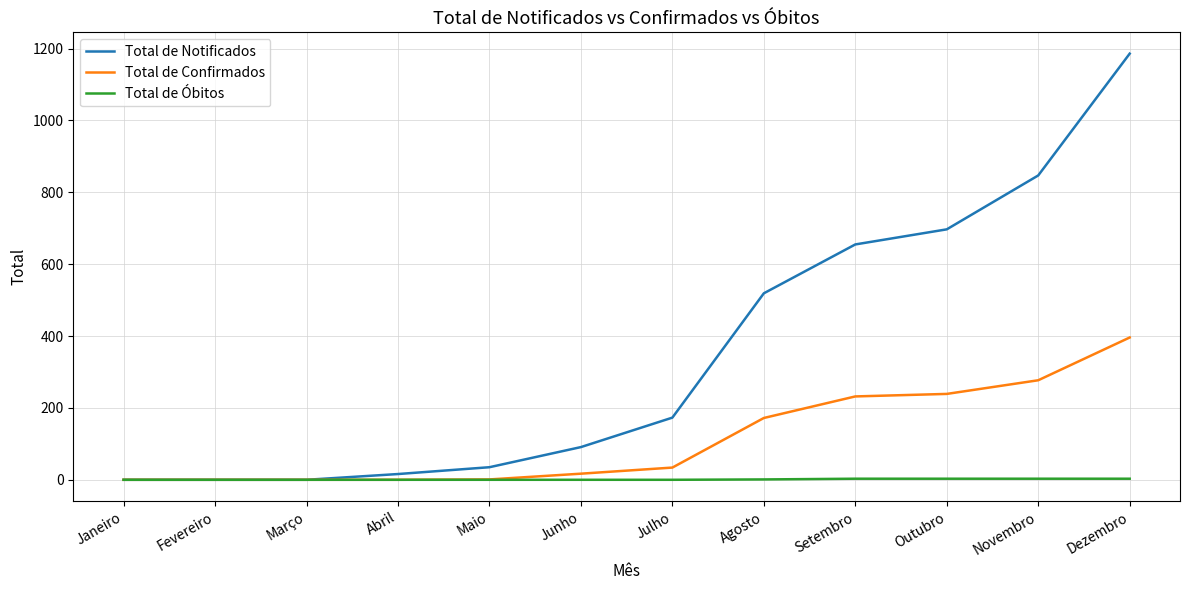

Which category has the highest value across all series?

Dezembro